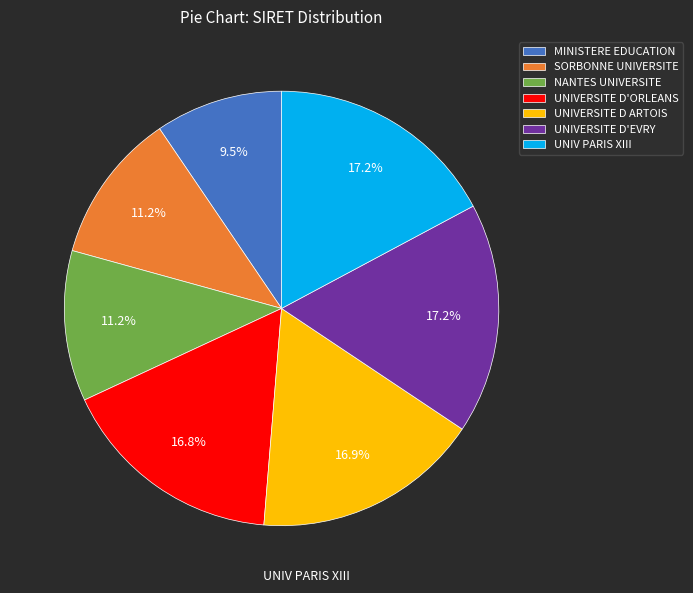

Do NANTES UNIVERSITE and UNIVERSITE D'ORLEANS together represent more than half of the pie?

No